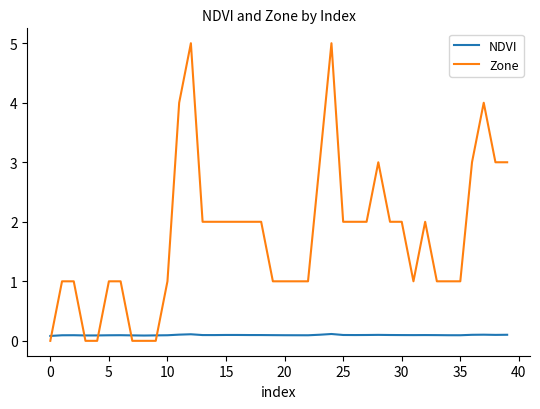

Reading left to right, transcribe all the data shown in this chart.

NDVI: 0.1	0.1	0.1	0.1	0.1	0.1	0.1	0.1	0.1	0.1	0.1	0.1	0.1	0.1	0.1	0.1	0.1	0.1	0.1	0.1	0.1	0.1	0.1	0.1	0.1	0.1	0.1	0.1	0.1	0.1	0.1	0.1	0.1	0.1	0.1	0.1	0.1	0.1	0.1	0.1
Zone: 0.0	1.0	1.0	0.0	0.0	1.0	1.0	0.0	0.0	0.0	1.0	4.0	5.0	2.0	2.0	2.0	2.0	2.0	2.0	1.0	1.0	1.0	1.0	3.0	5.0	2.0	2.0	2.0	3.0	2.0	2.0	1.0	2.0	1.0	1.0	1.0	3.0	4.0	3.0	3.0